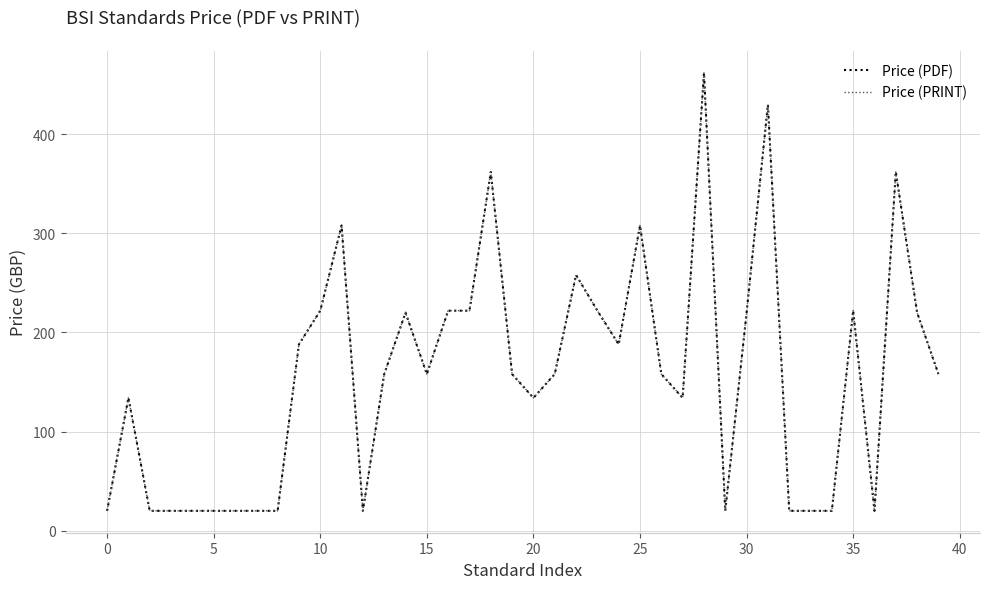

Is this an area chart (filled region under the line)?

No